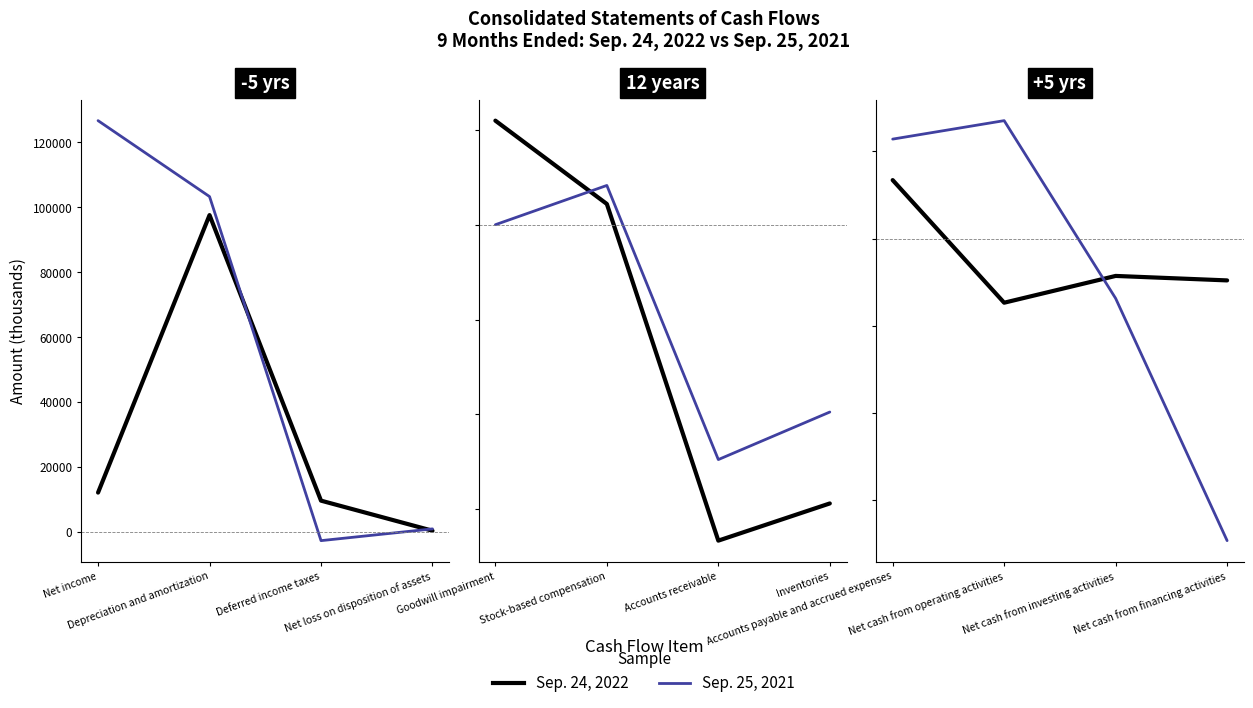

True or false: Sep. 24, 2022 has more than 1 interior local peaks.

False